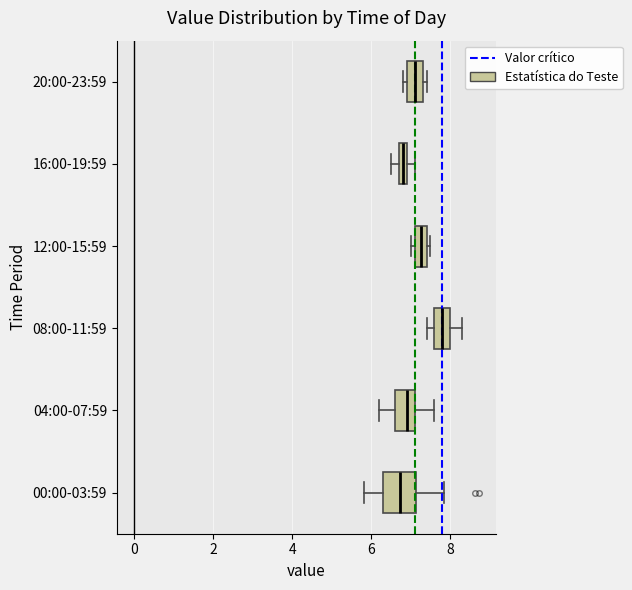

Where is the right edge of the box for 12:00-15:59 on the x-axis? The values are not printed on the chart, so give them approximately, as read against the axis.

7.4